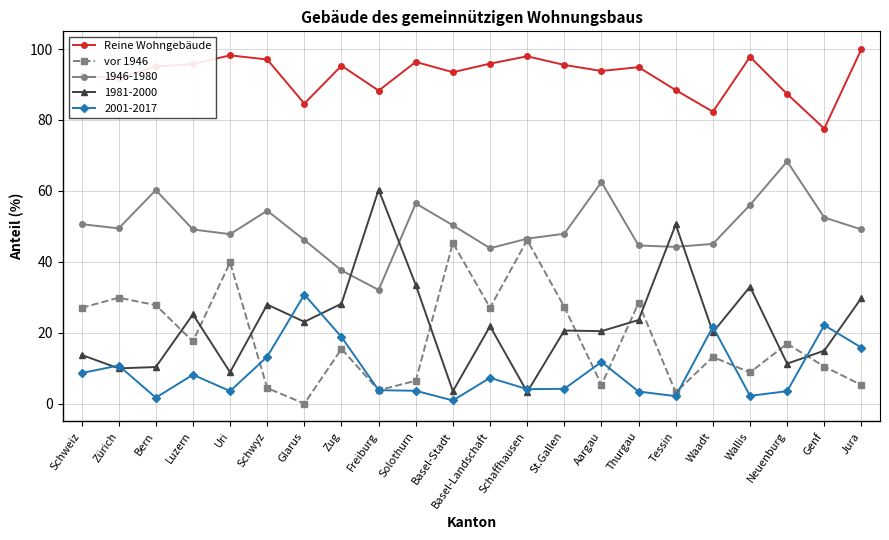

Which series has the largest range (max minus min)?

1981-2000